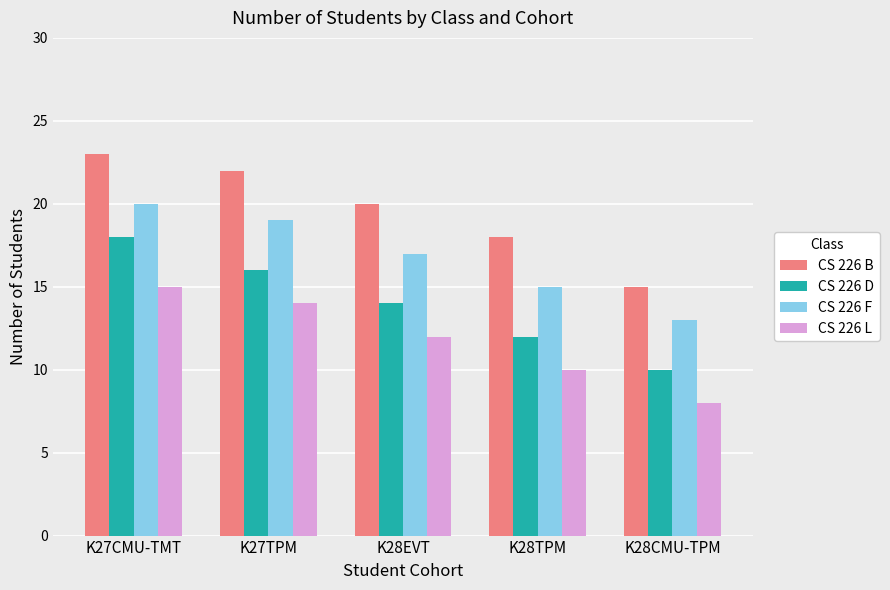

What is the label of the 1st bar from the right?

K28CMU-TPM